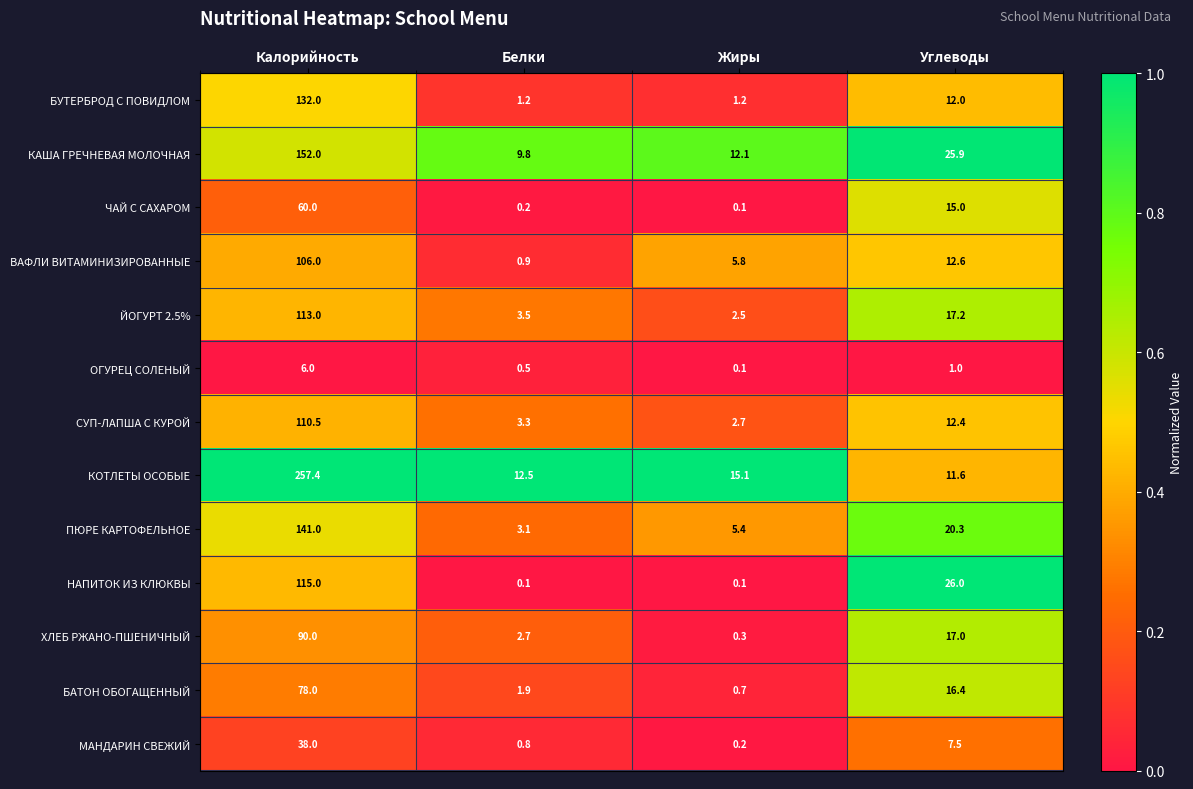

Count the number of categories in the chart.

4